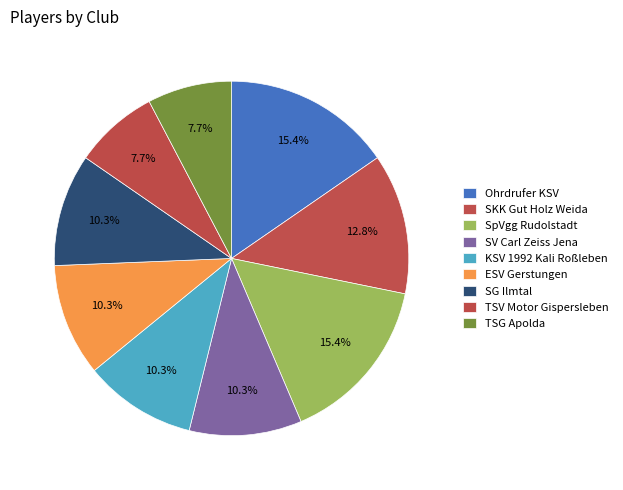

What is the ratio of the value at SV Carl Zeiss Jena to the value at ESV Gerstungen?

1.0